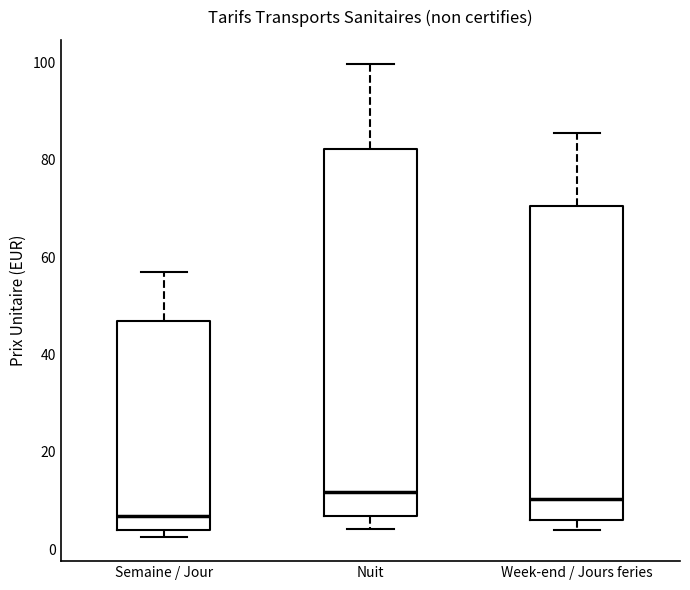

Comparing the boxes themselves (not the whiskers), which one is the tallest?

Nuit